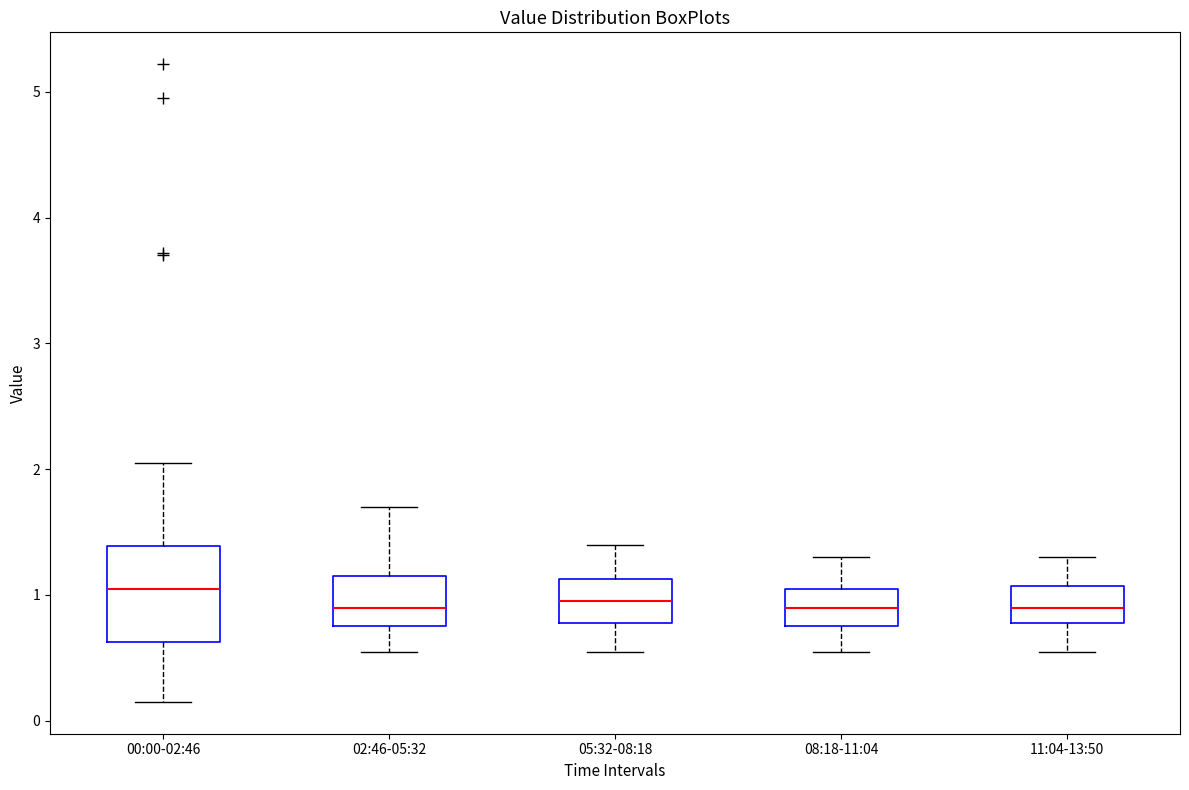

Reading left to right, read every box against the y-axis: the position of its median line, the range the box covers, and the ends of its whiskers. The values are not printed on the chart, so give them approximately, as read against the axis.

00:00-02:46: median 1.1, box 0.6 to 1.4, whiskers 0.2 to 2.1
02:46-05:32: median 0.9, box 0.8 to 1.2, whiskers 0.6 to 1.7
05:32-08:18: median 1.0, box 0.8 to 1.1, whiskers 0.6 to 1.4
08:18-11:04: median 0.9, box 0.8 to 1.1, whiskers 0.6 to 1.3
11:04-13:50: median 0.9, box 0.8 to 1.1, whiskers 0.6 to 1.3